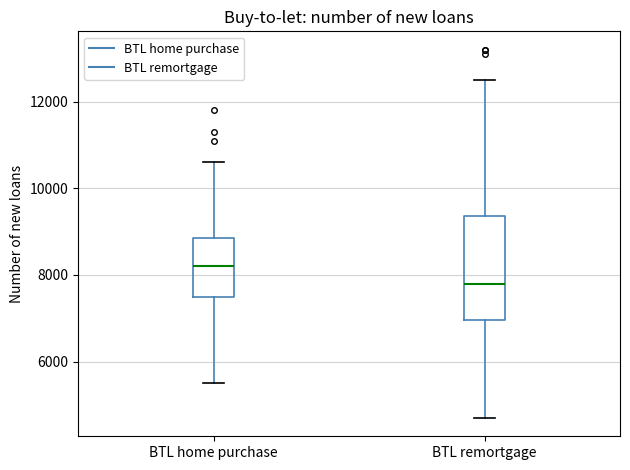

Which box has the lowest median line?

BTL remortgage